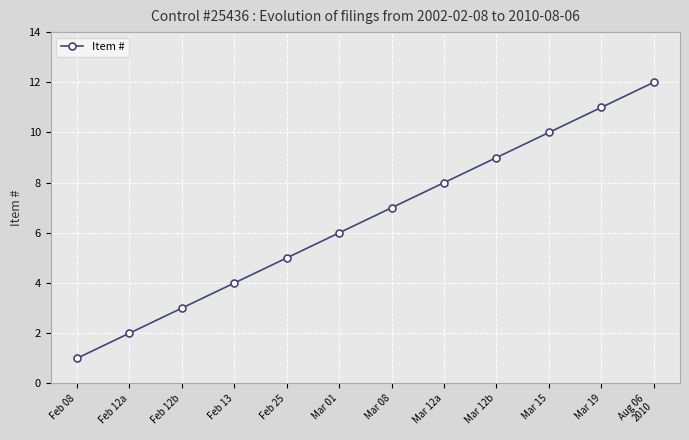

Where is the data nearest to the value 6?

Mar 01